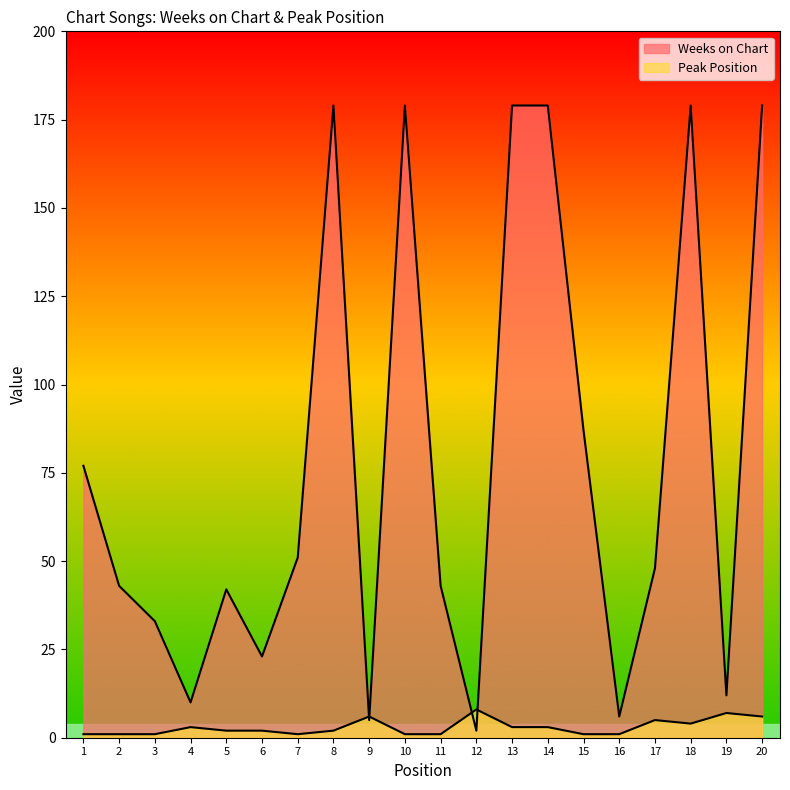

What is the difference between the second highest and minimum values in the Peak Position series?

6